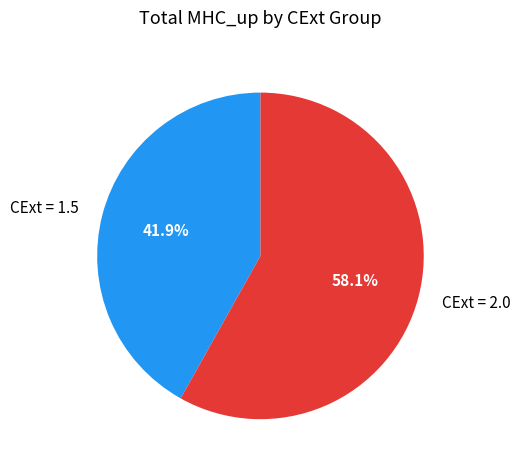

Is CExt = 1.5 the majority of the pie?

No